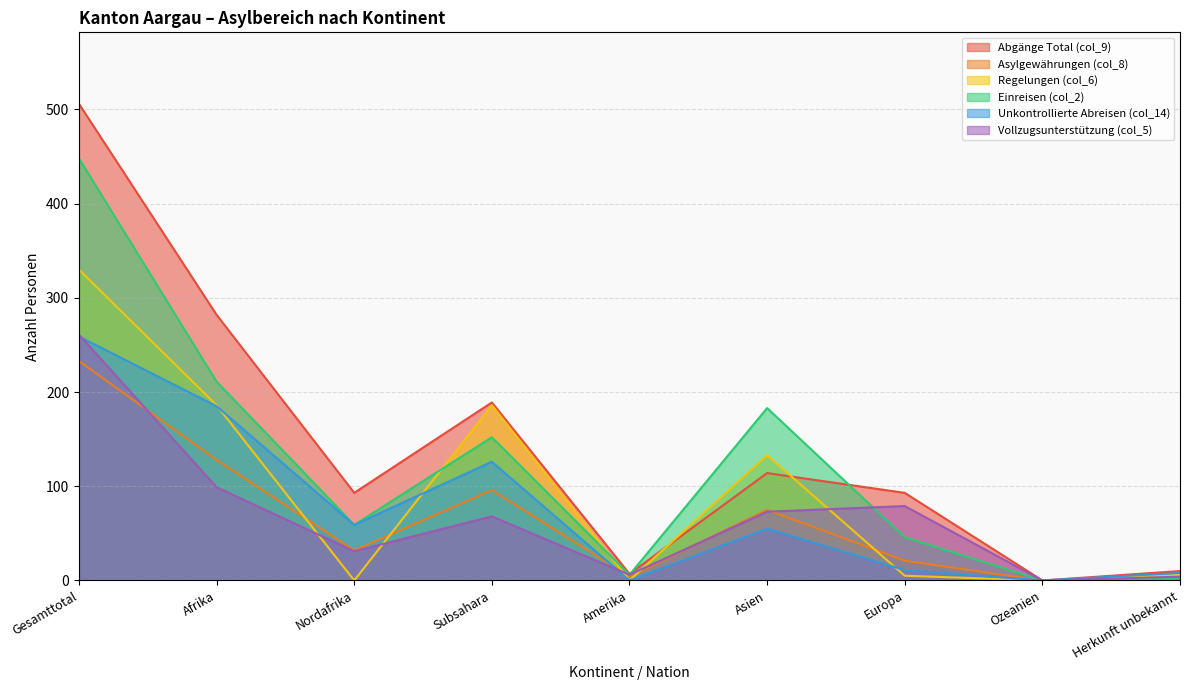

What is the spread (max minus min) of values at Gesamttotal?

273